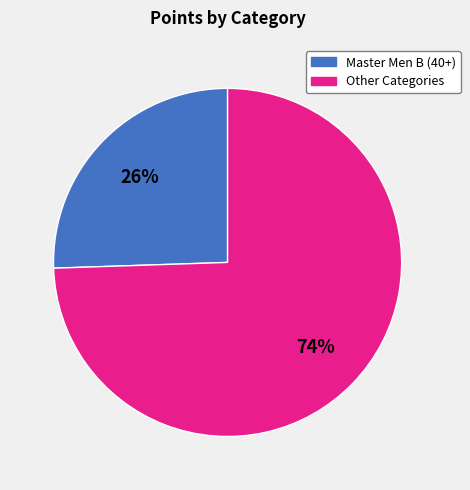

To the nearest percent, what is the average slice percentage?

50%